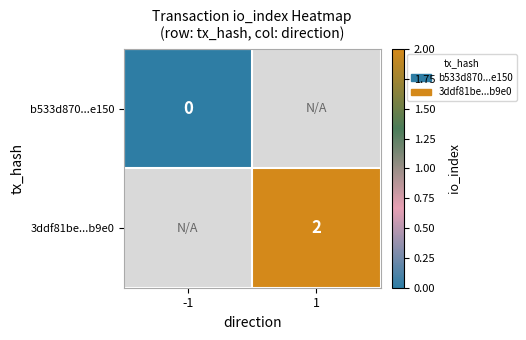

Which label corresponds to the largest value in the chart?

1